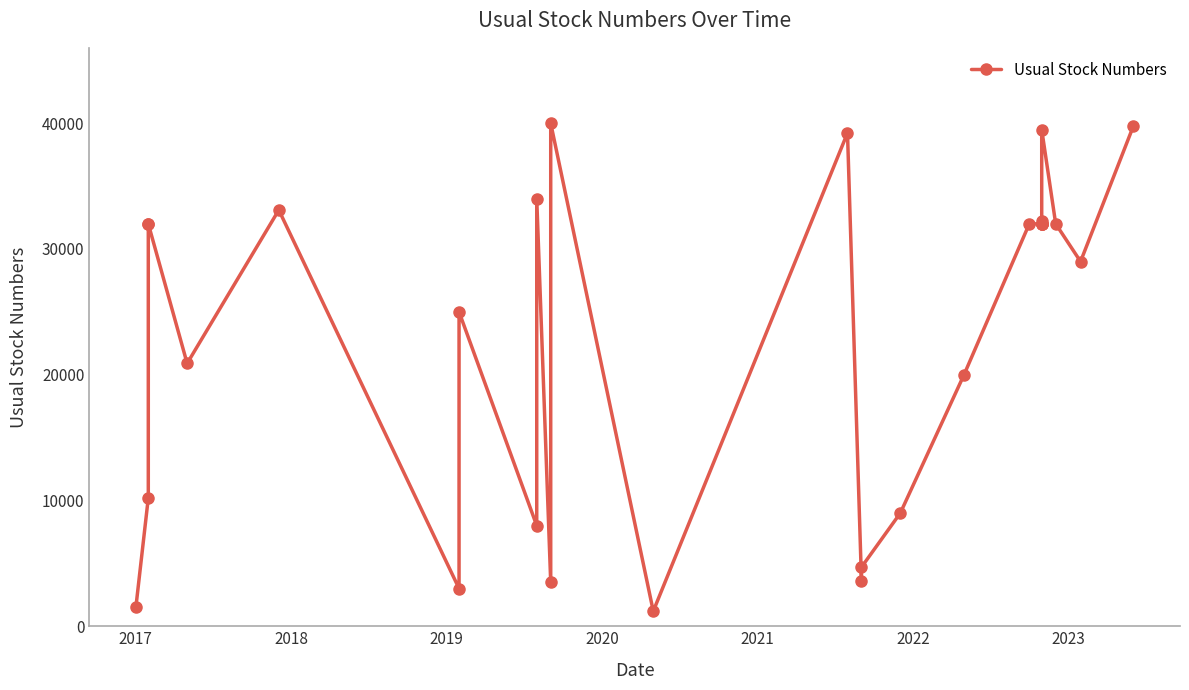

What is the difference between the maximum and minimum values?

38796